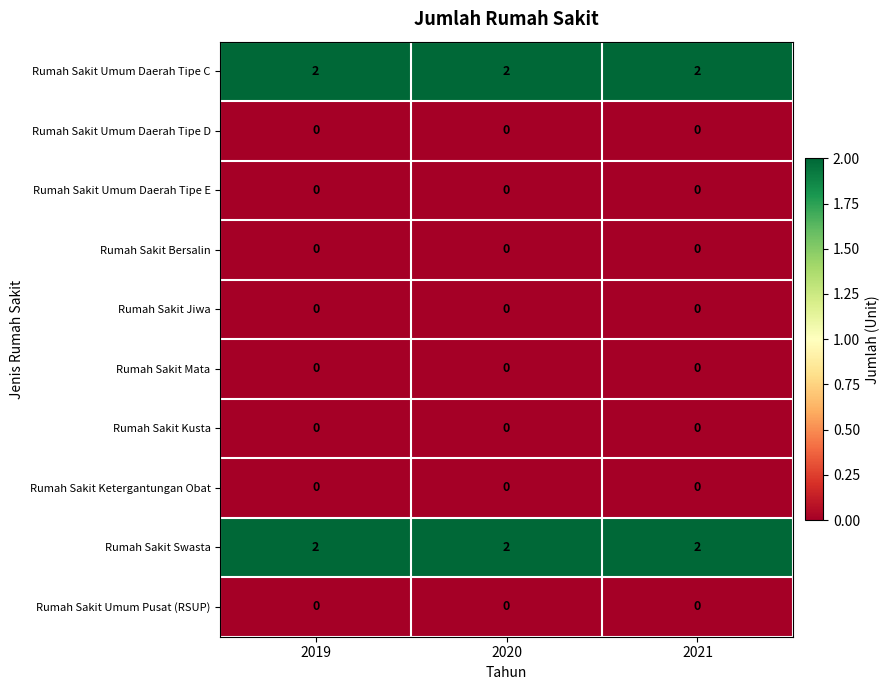

Count the number of categories in the chart.

3